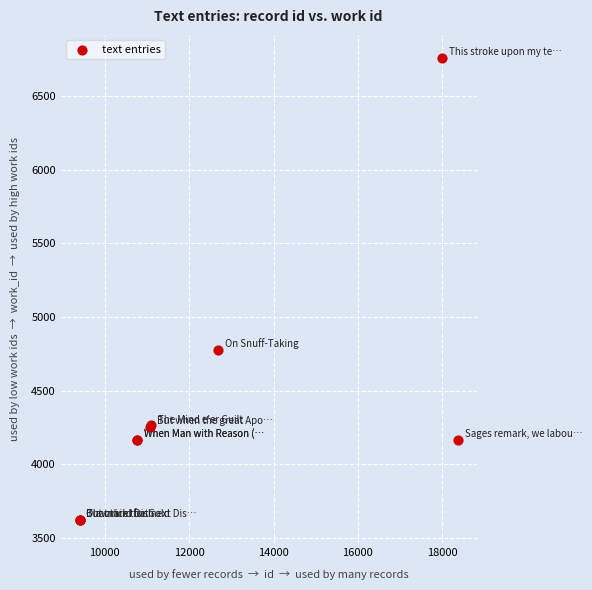

What Y value in the scatter plot is closest to 5190?

4776